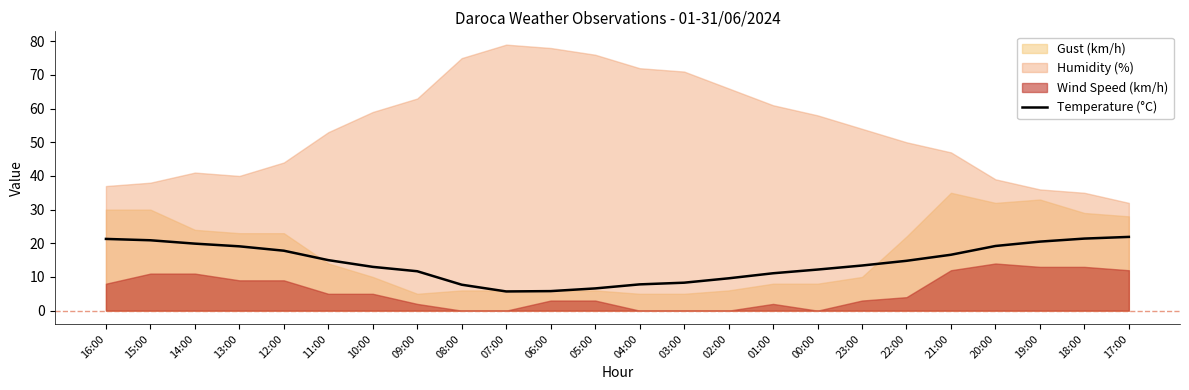

What is the value of the 3rd point from the left?

19.9